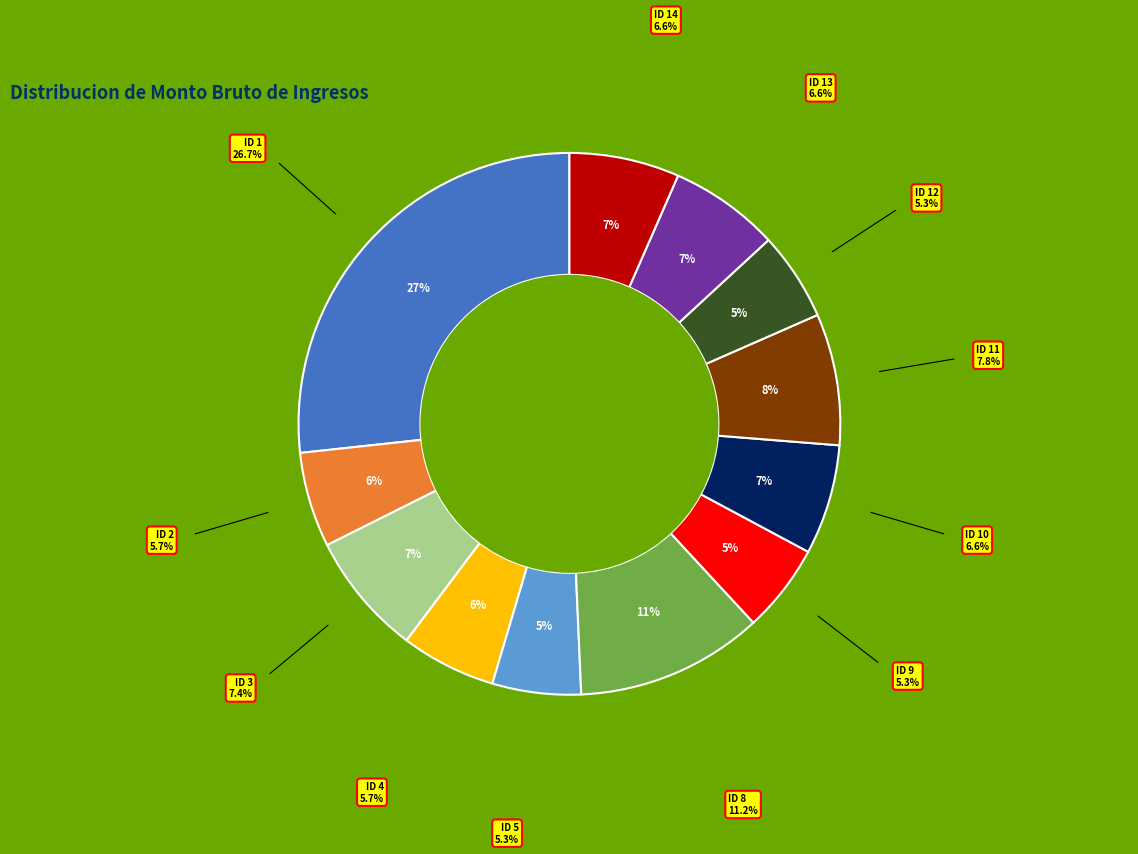

How many slices are in this pie chart?

12